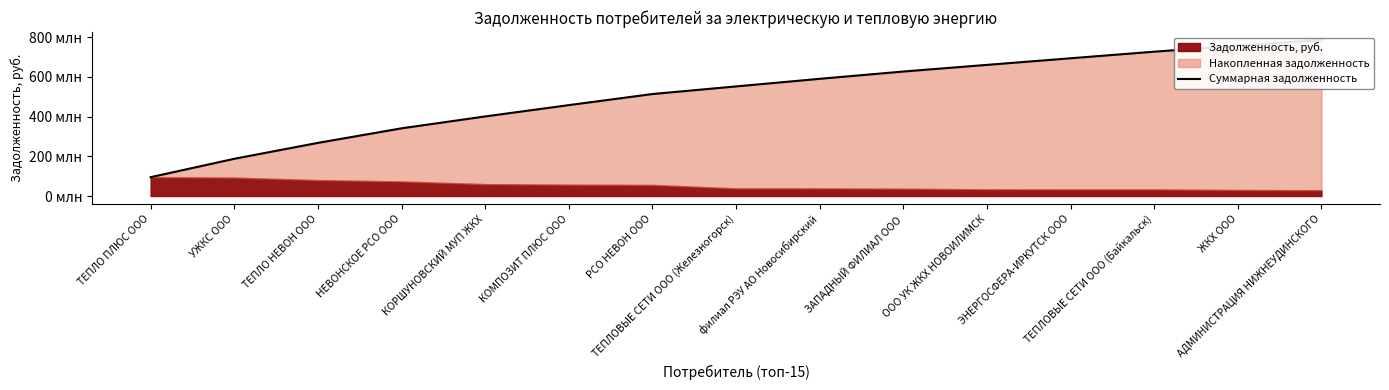

Where does the data first go above 552482413?

филиал РЭУ АО Новосибирский